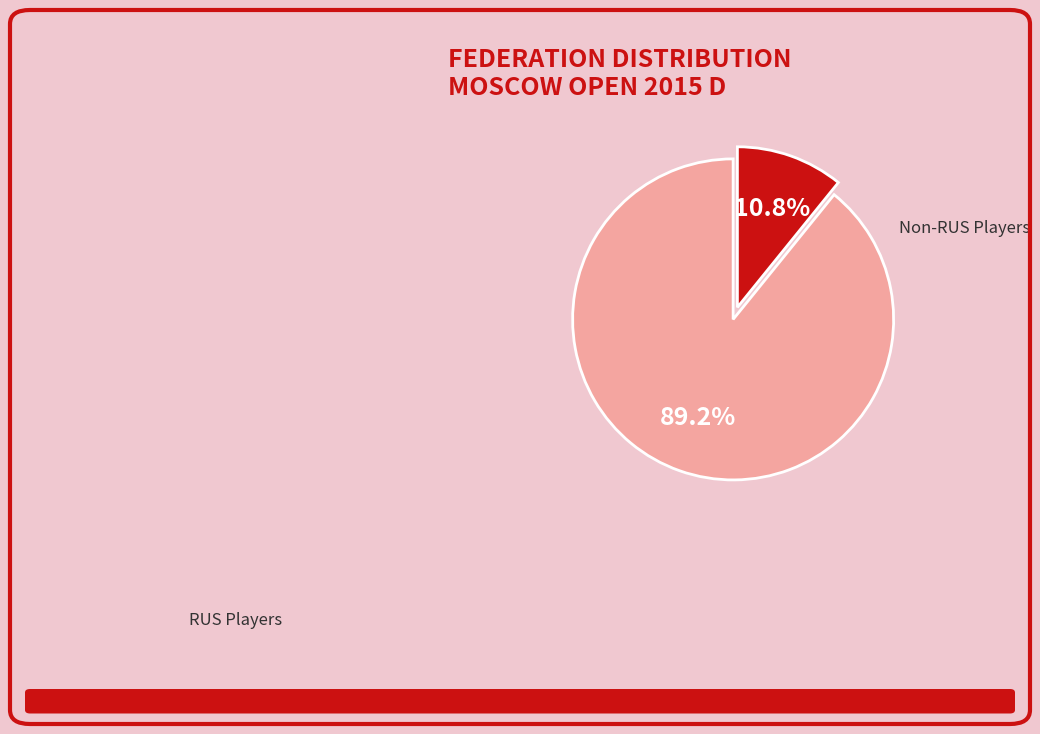

Which slice is the largest?

RUS Players